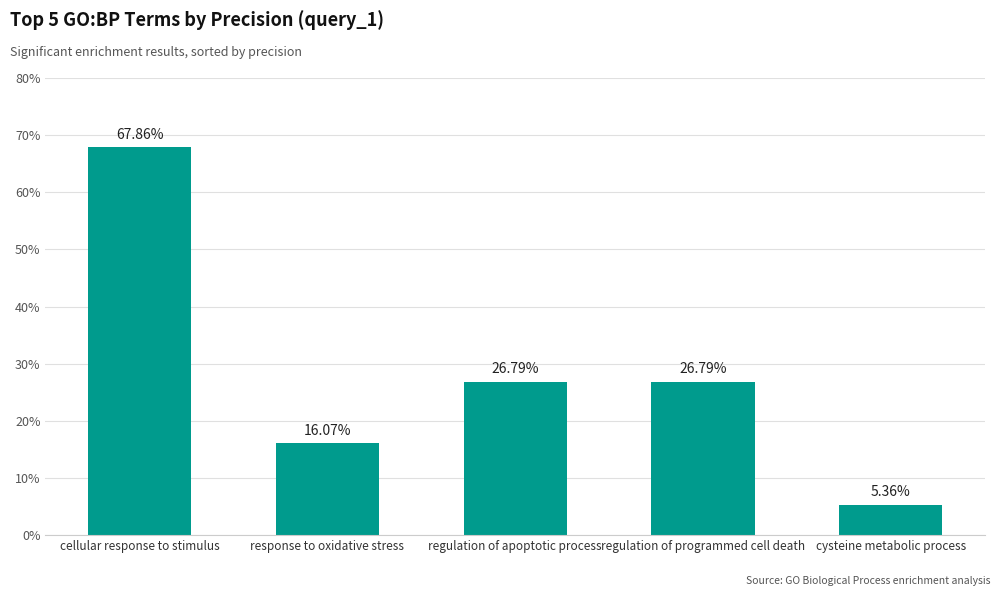

The chart shows a value of 0.4 at regulation of programmed cell death. True or false?

False